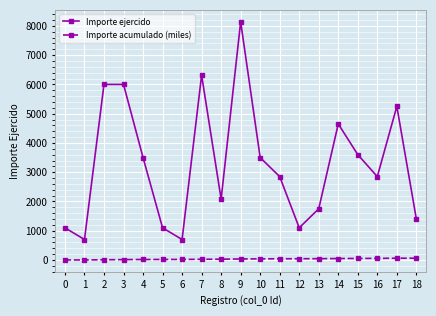

What is the value of the Importe ejercido point at the 16th from the left?

3600.0